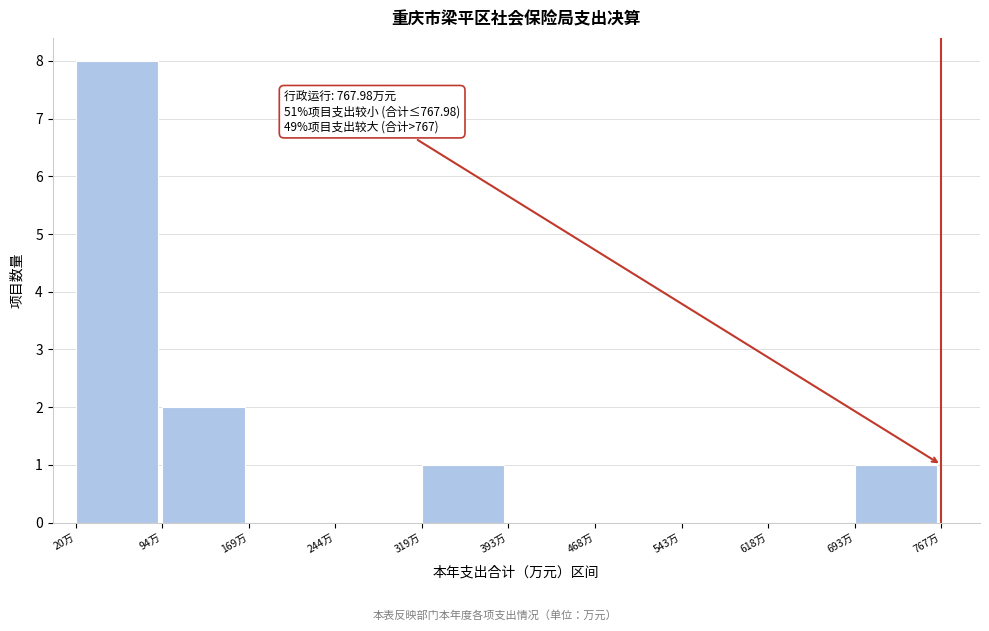

Over which range of the x-axis is the bar tallest?

20 to 90